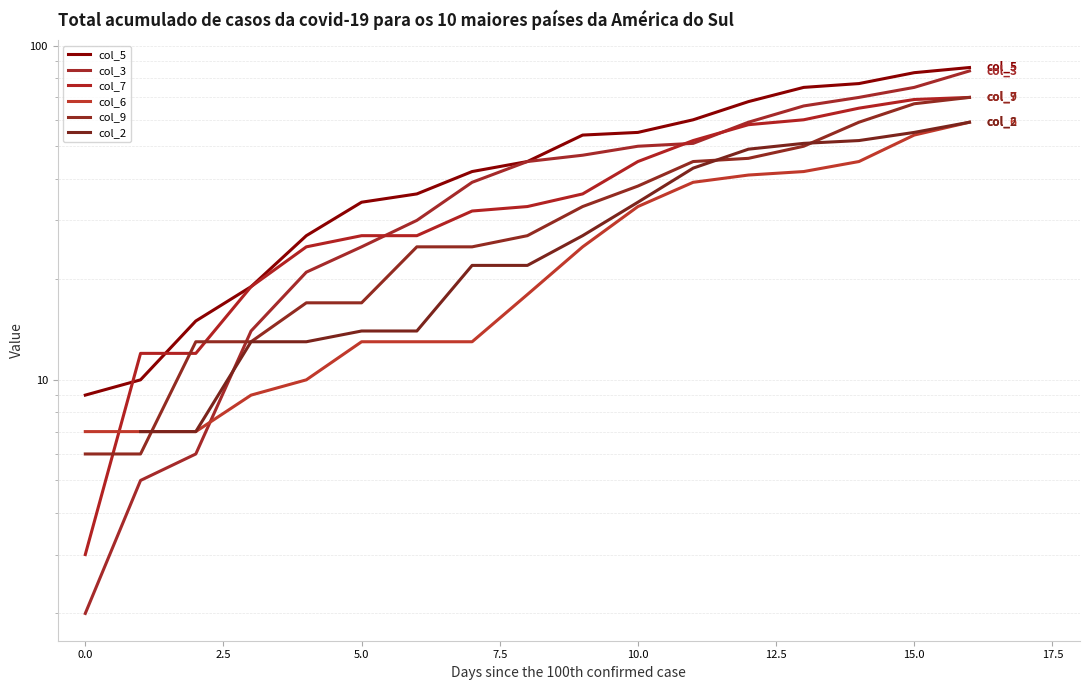

The value of col_6 at 14 is 45.0. True or false?

True